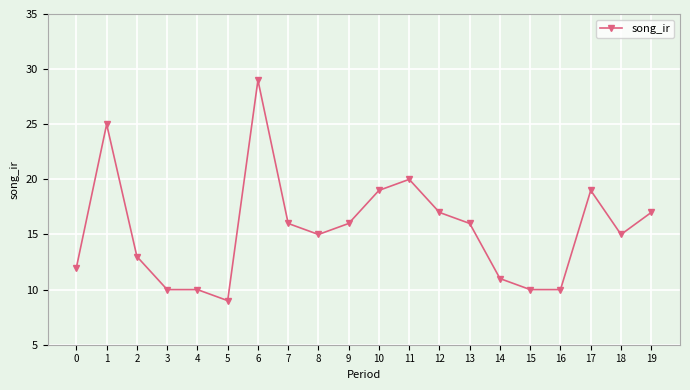

Read the value at 14.

11